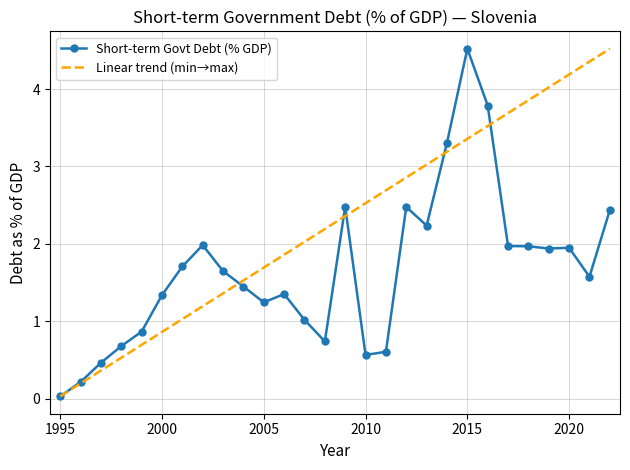

True or false: the data shows 0.5 at 2007.

False